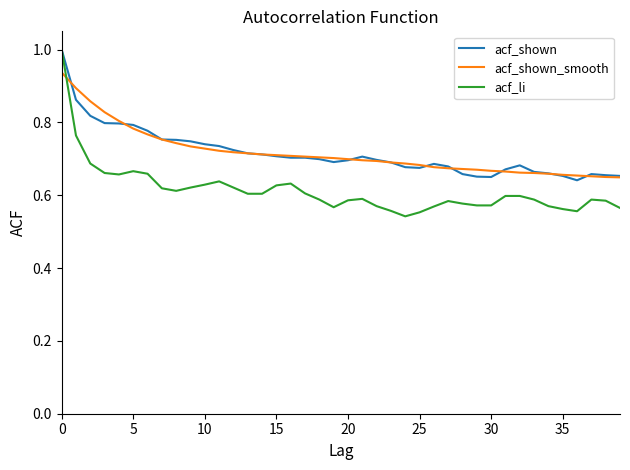

Which series has the largest range (max minus min)?

acf_li